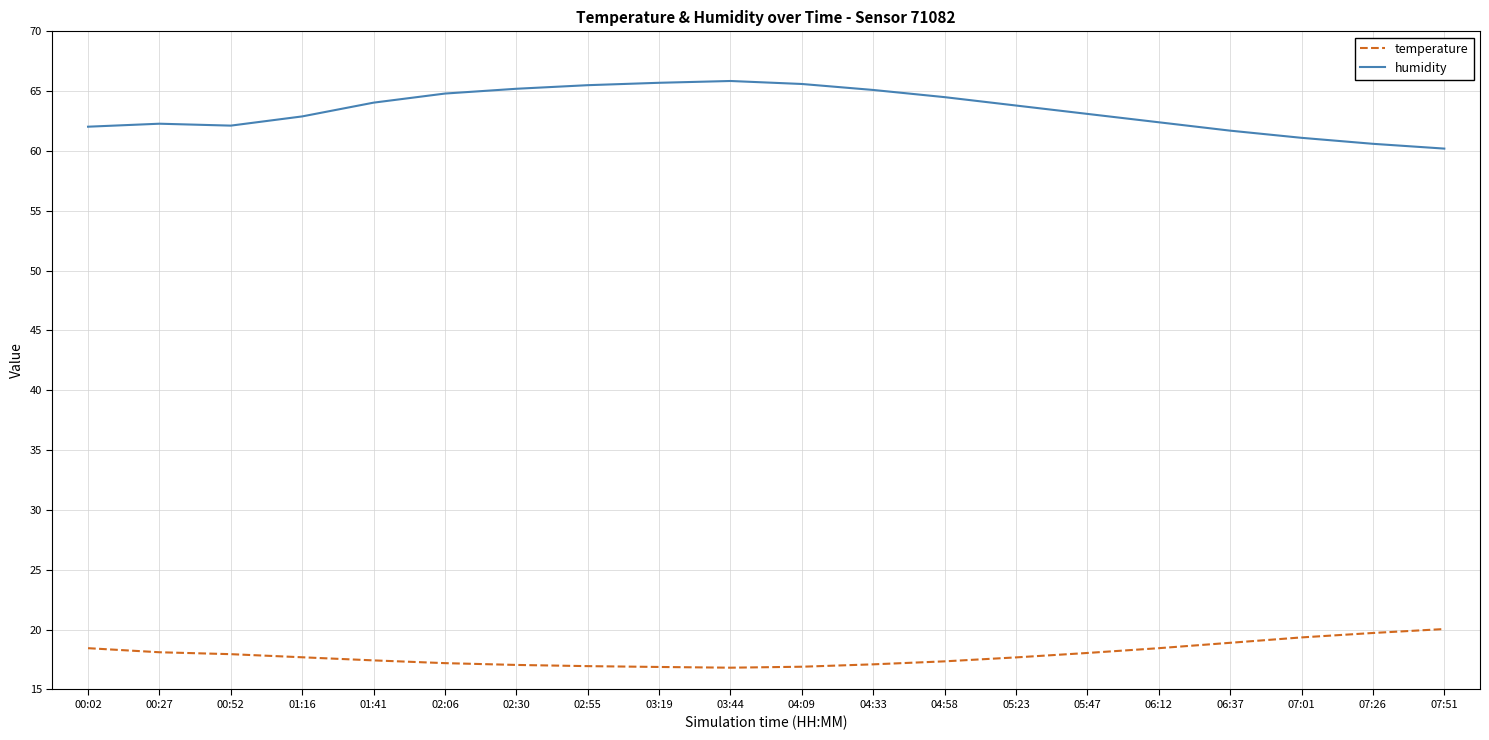

What position from the right is 02:06?

15